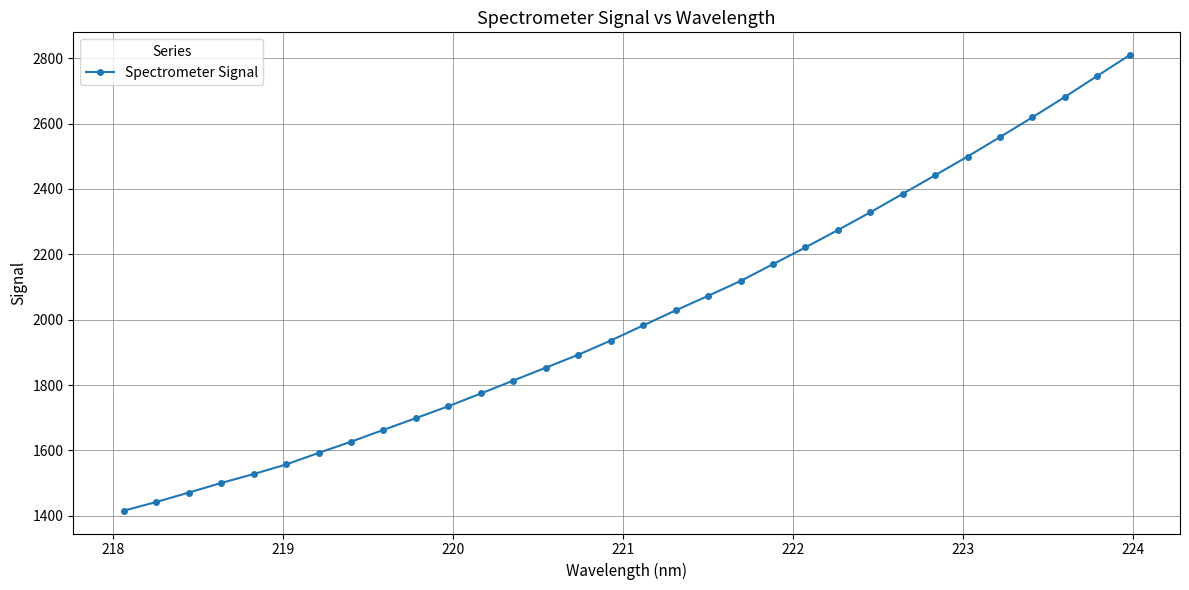

How many data points are less than 1982?

16